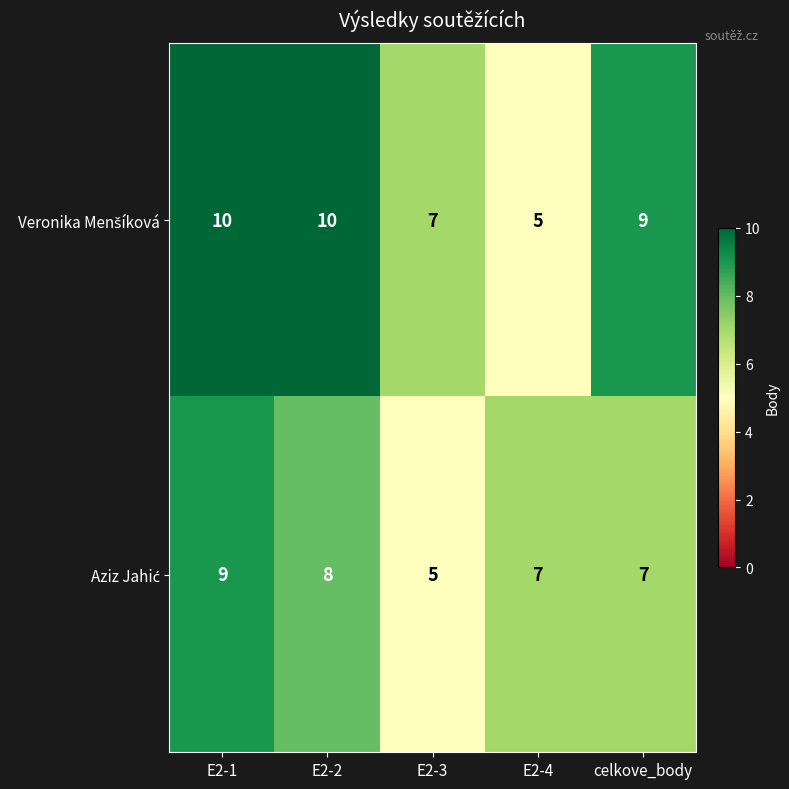

What is the maximum value shown in the chart?

10